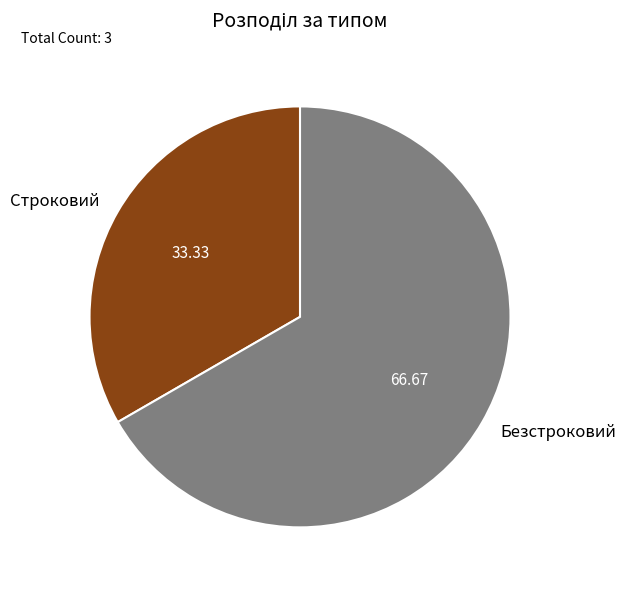

Is the sum of Безстроковий and Строковий greater than half?

Yes